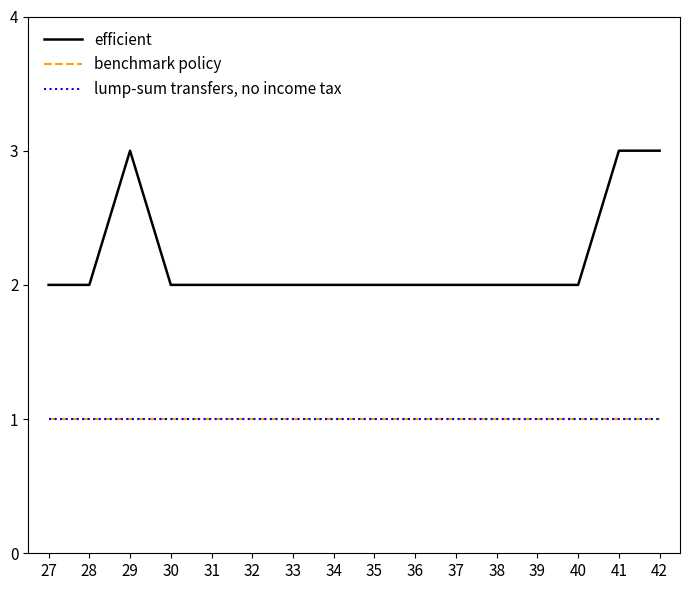

What is the sum of all benchmark policy values?

15